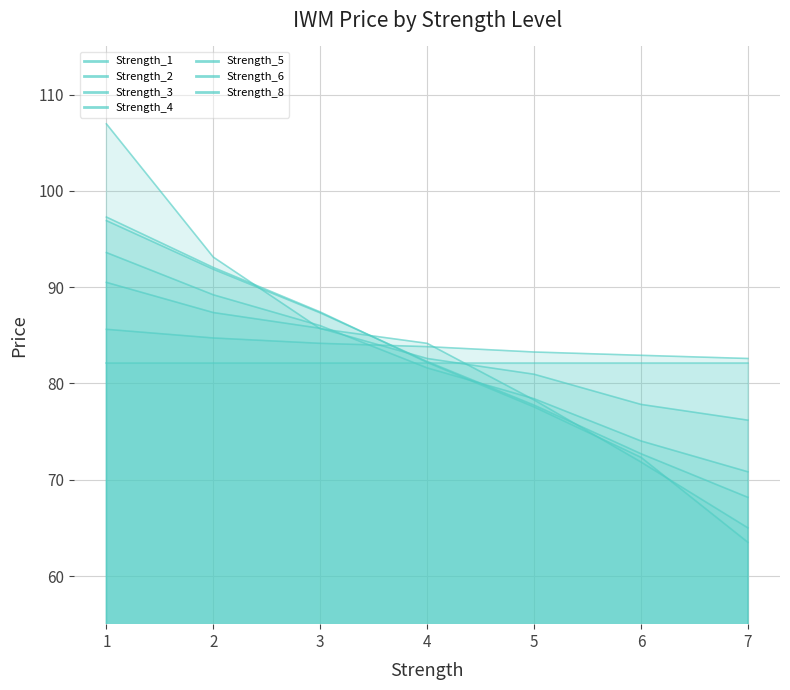

At which category does the chart reach its peak across all series?

1